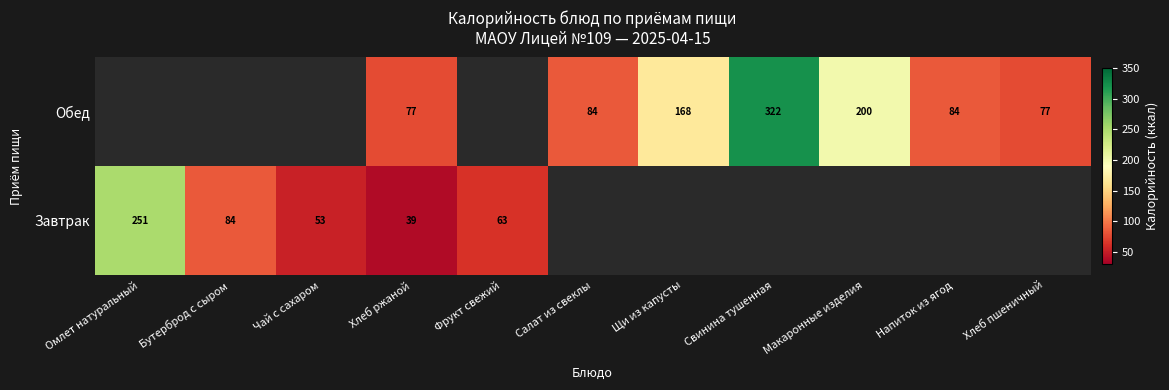

Is the value of Обед at Щи из капусты greater than the value of Завтрак at Бутерброд с сыром?

Yes